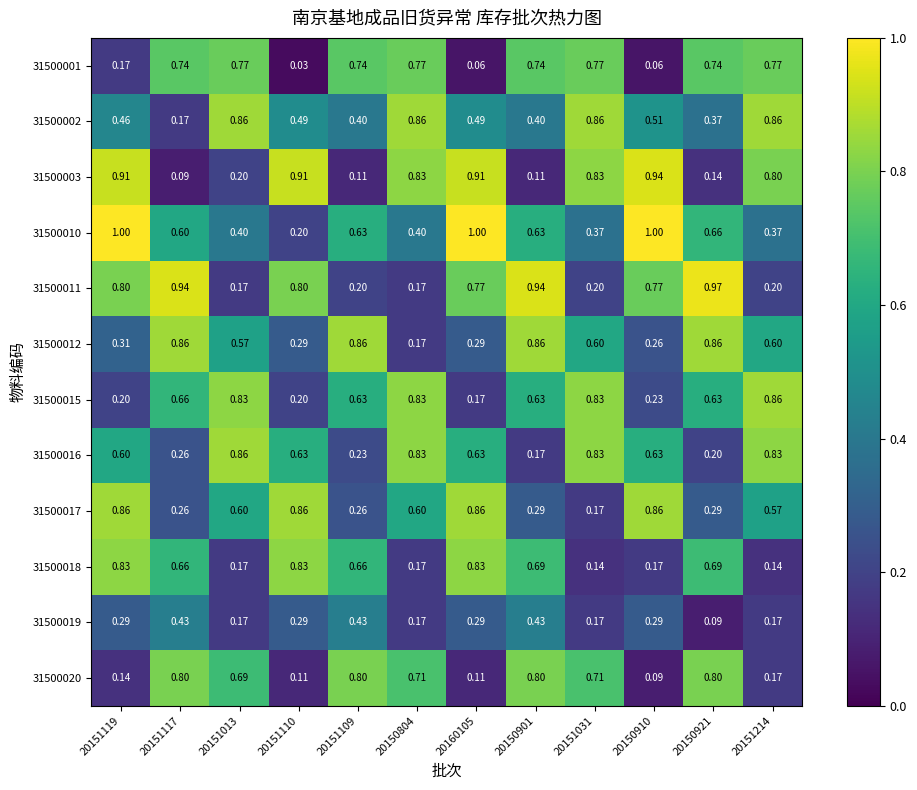

Is the value of 31500011 at 20150901 greater than the value of 31500016 at 20150804?

Yes